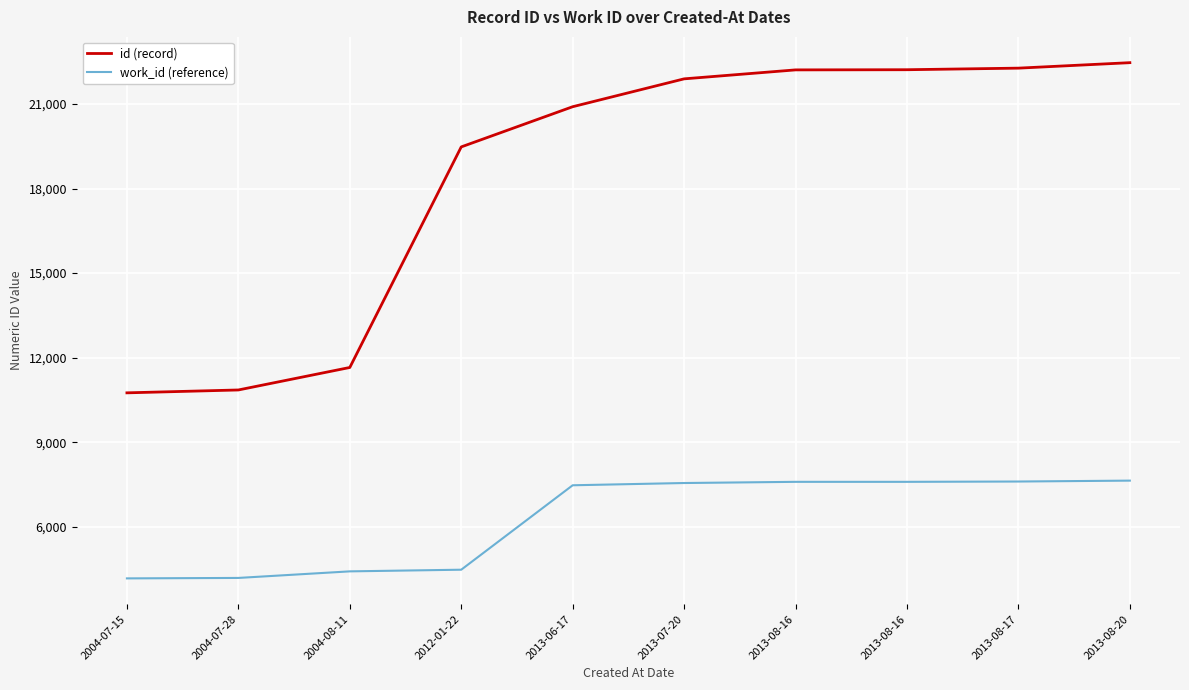

Rank the categories by id (record) value from lowest to highest.

2004-07-15, 2004-07-28, 2004-08-11, 2012-01-22, 2013-06-17, 2013-07-20, 2013-08-16, 2013-08-16, 2013-08-17, 2013-08-20